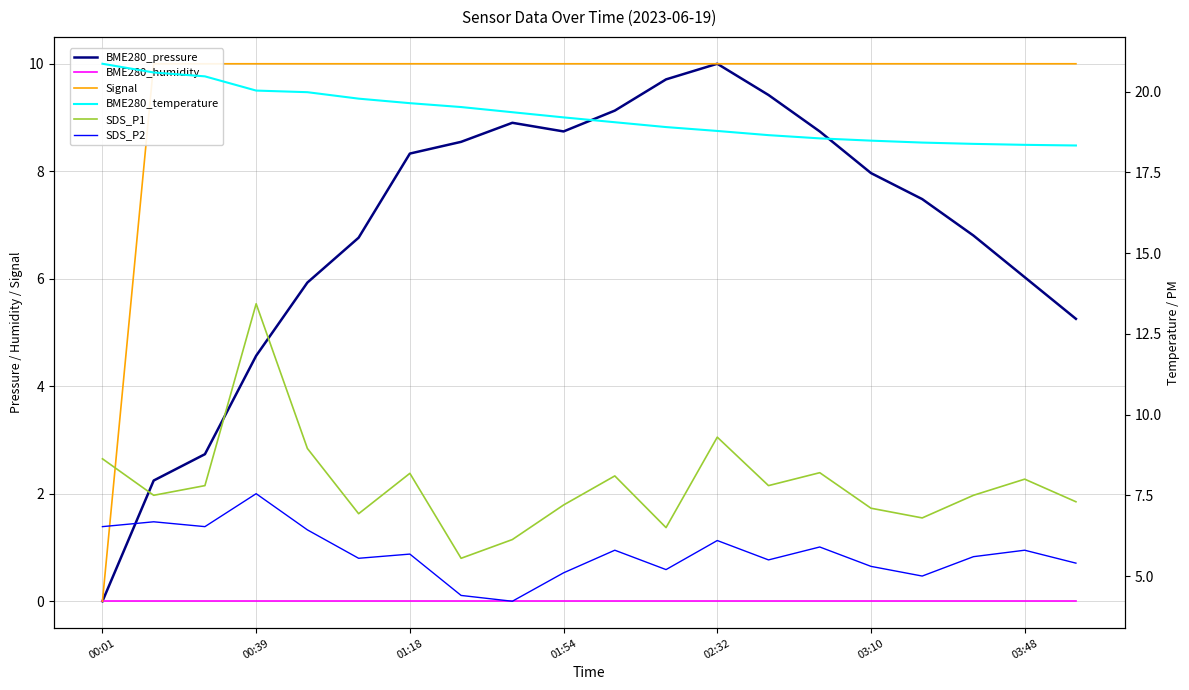

At which label does BME280_pressure reach its minimum?

00:01